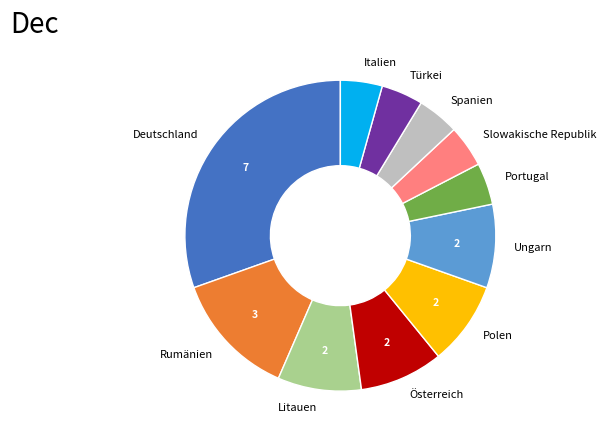

How many segments does this pie chart have?

11